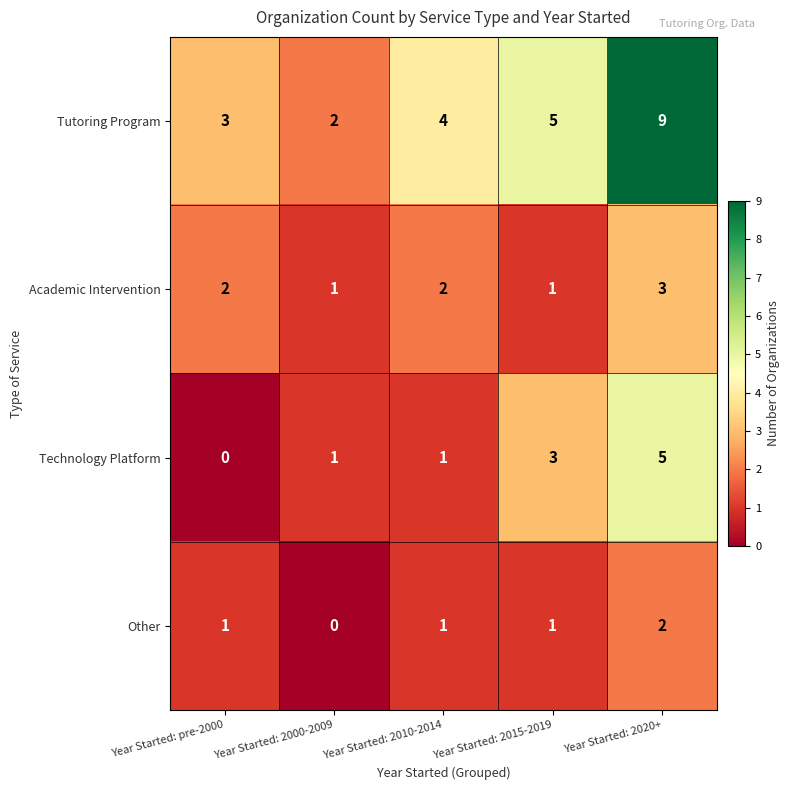

The value of Other at Year Started: pre-2000 is 1. True or false?

True